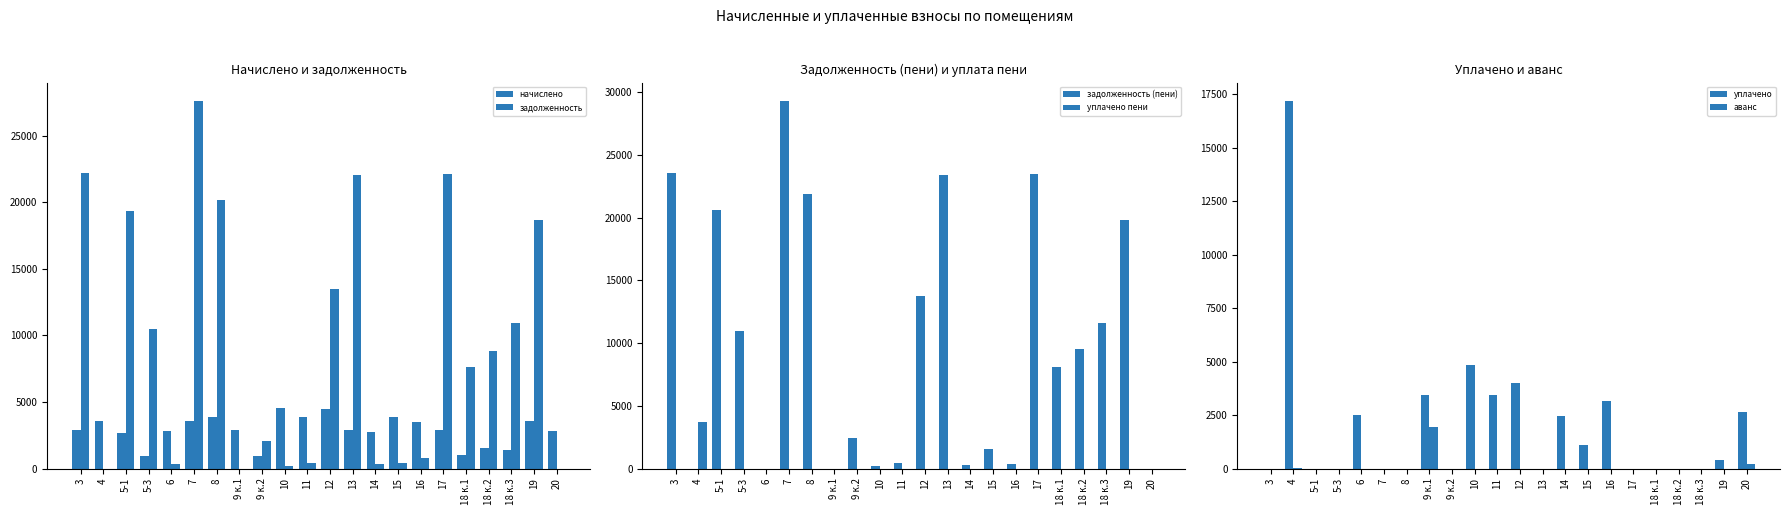

Is it true that уплачено equals 2071.8 at 16?

False